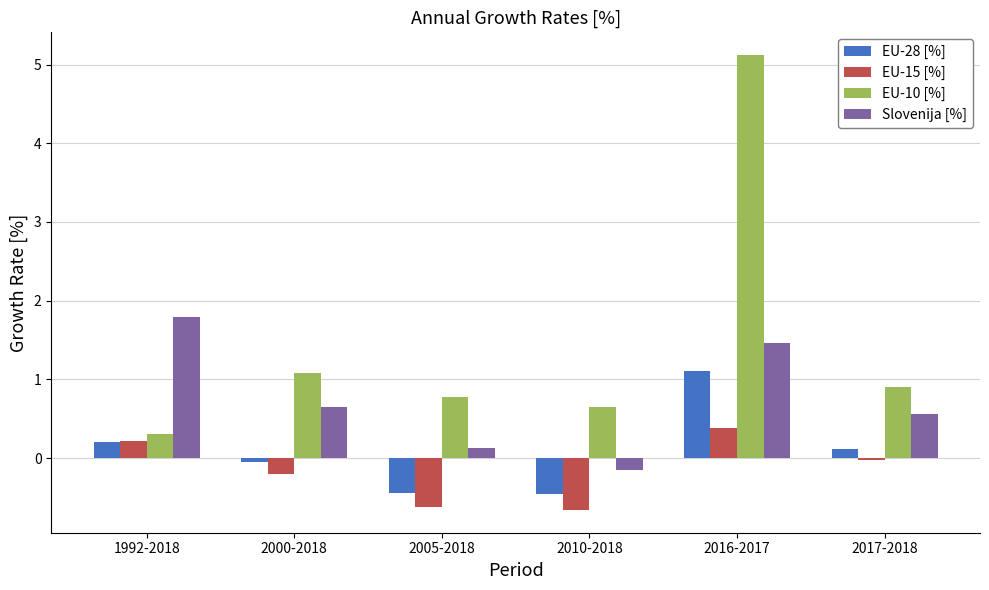

What is the label of the 5th bar from the left?

2016-2017